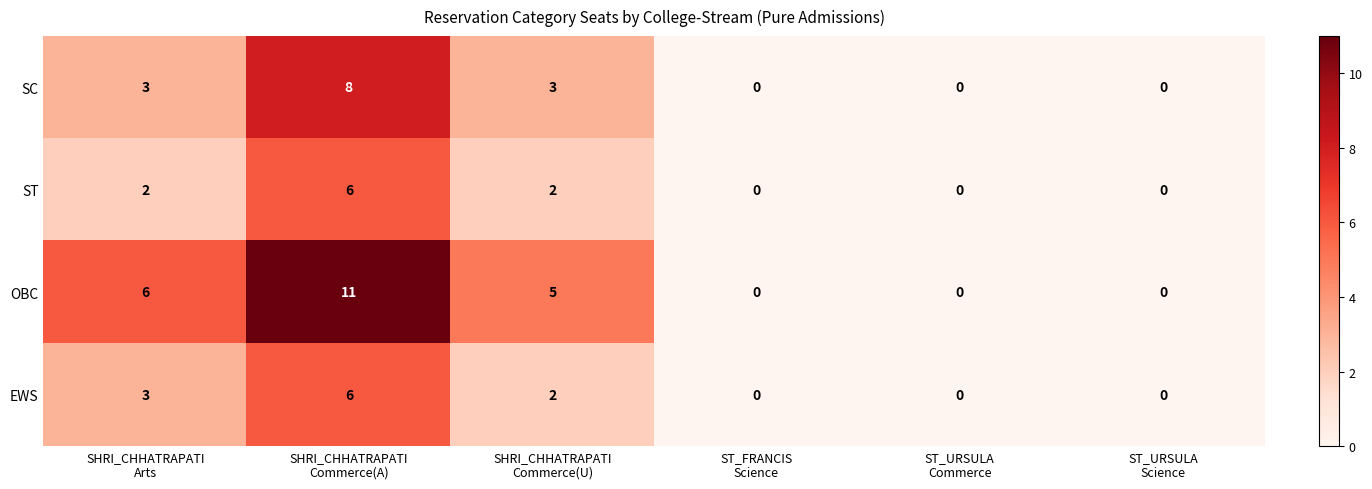

What is the difference between the maximum and minimum values in the ST series?

6